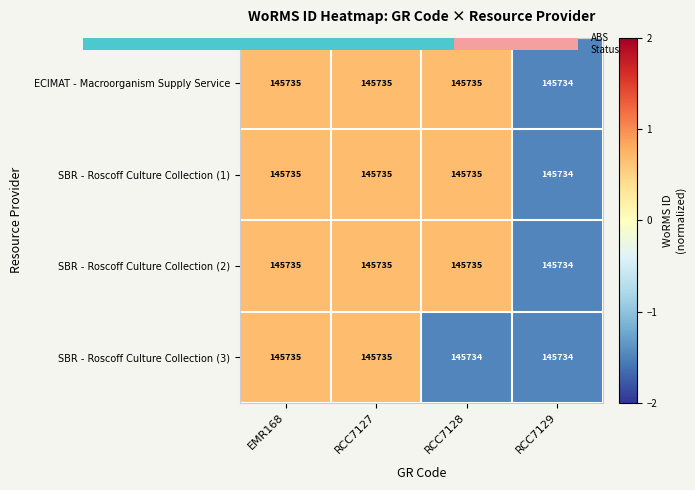

Which category has the lowest value across all series?

RCC7129